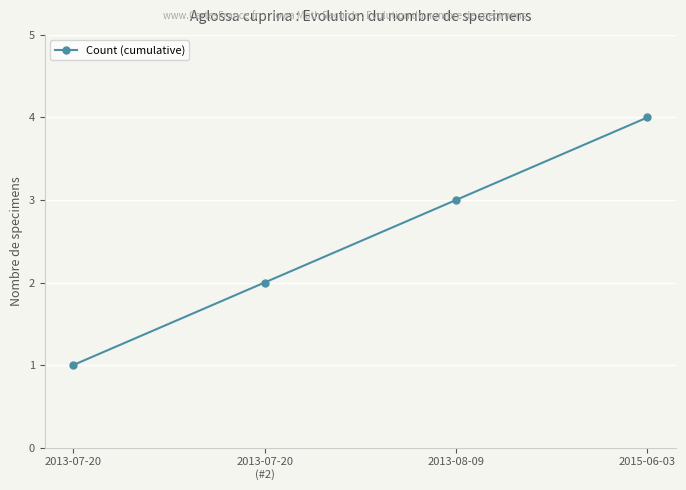

Which has a higher value, 2013-07-20 or 2013-08-09?

2013-08-09